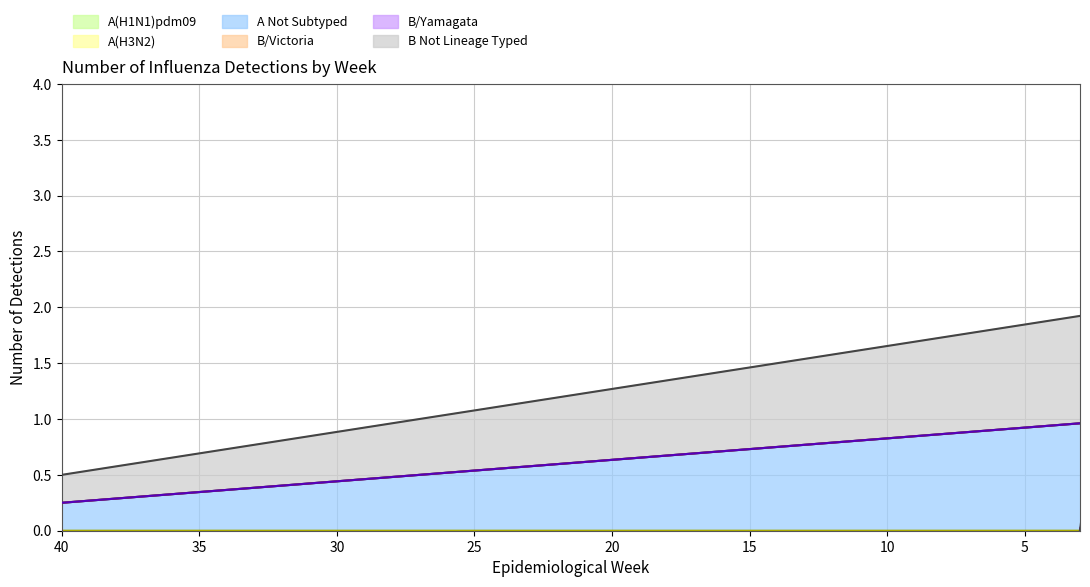

List the labels in order of B/Yamagata value, largest first.

49, 40, 41, 42, 43, 44, 45, 46, 47, 48, 50, 51, 52, 53, 1, 2, 3